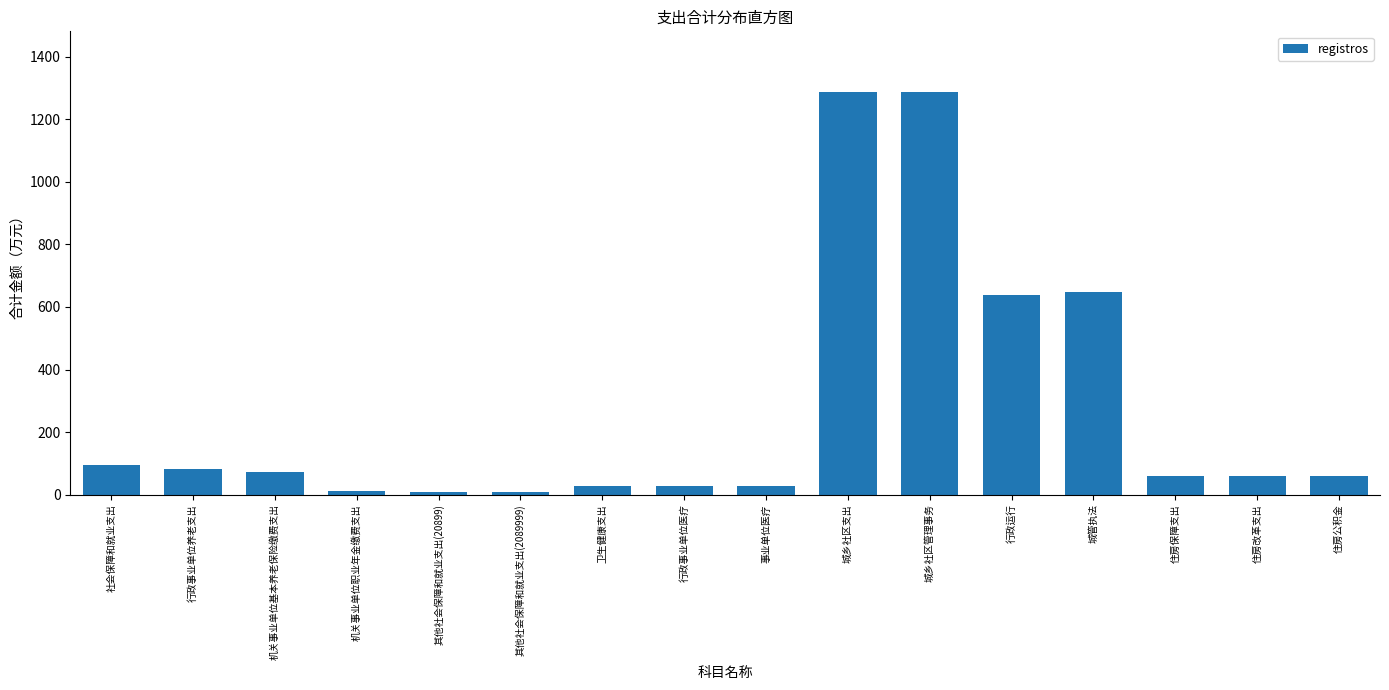

What is the sum of all values?

4406.9